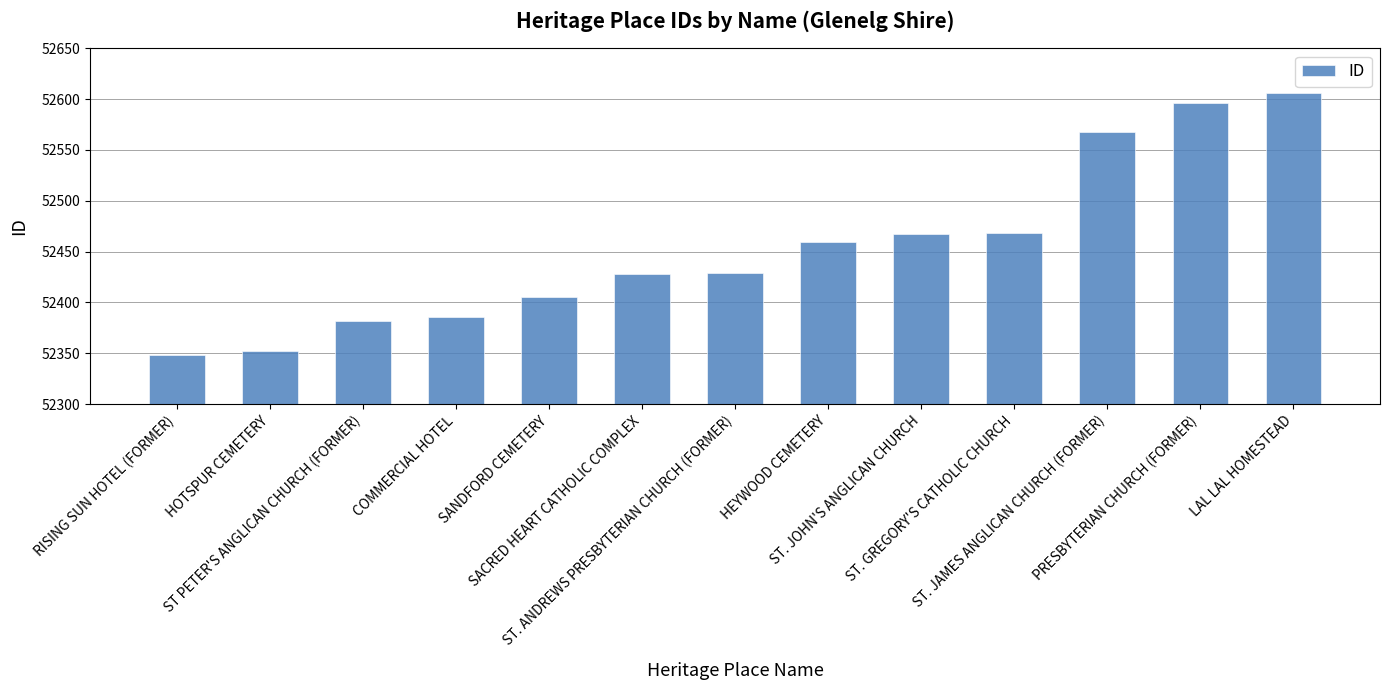

How many categories are shown in the chart?

13